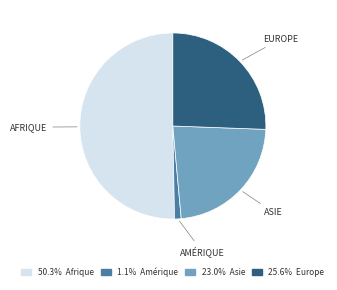

Rank the categories by value from lowest to highest.

Amérique, Asie, Europe, Afrique